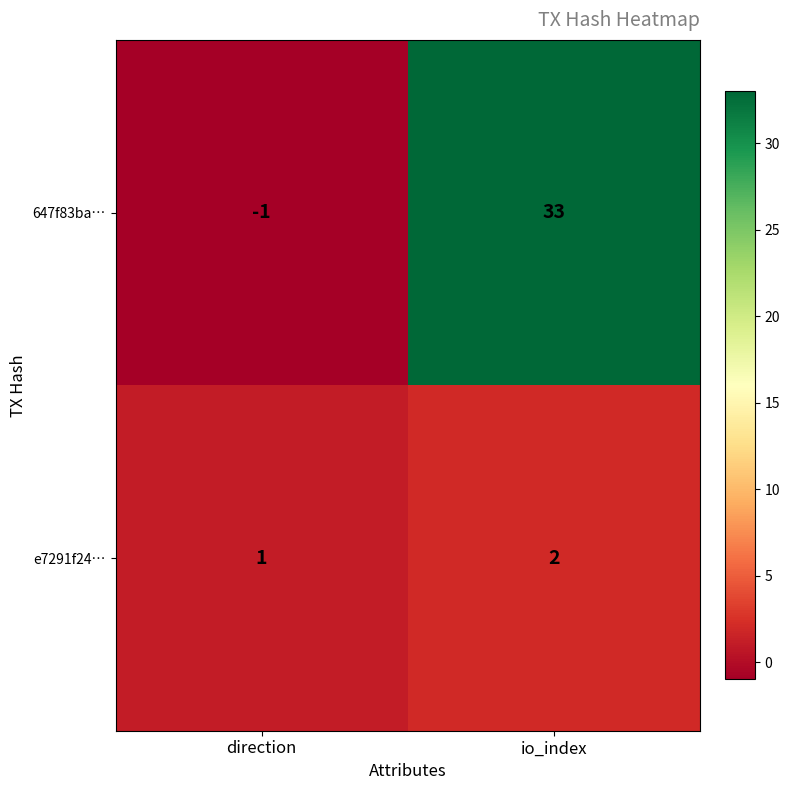

What is the difference between the 647f83ba… values at io_index and direction?

34